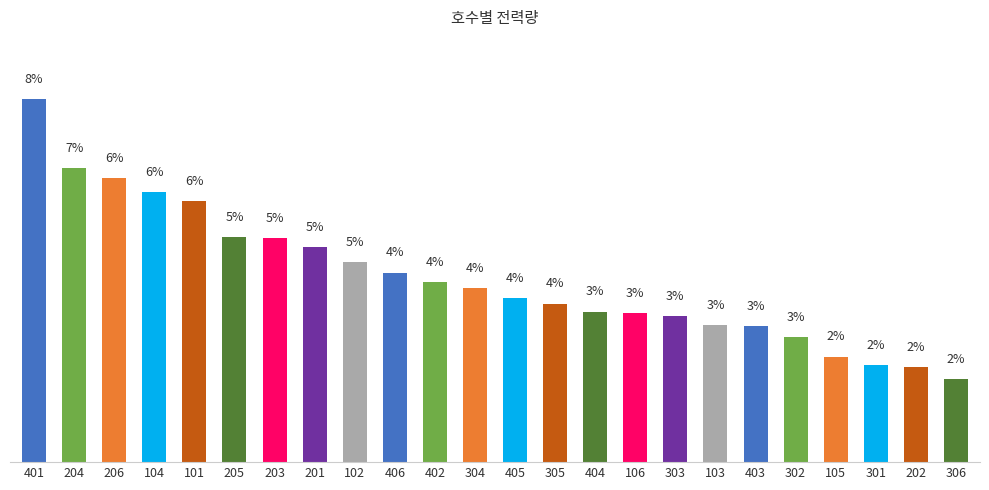

What is the label of the 21st bar from the right?

104